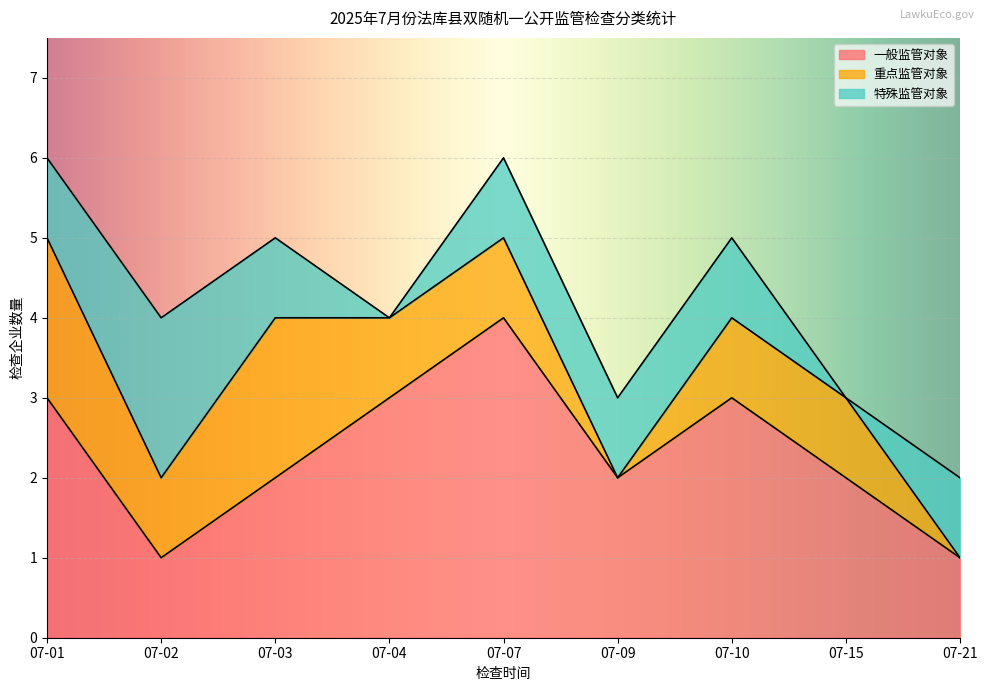

Is the value of 重点监管对象 at 07-07 greater than the value of 一般监管对象 at 07-03?

No